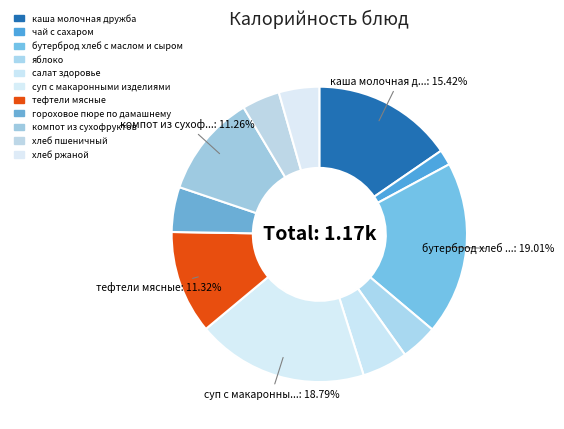

To the nearest percent, what percentage of the pie is компот из сухофруктов?

11%